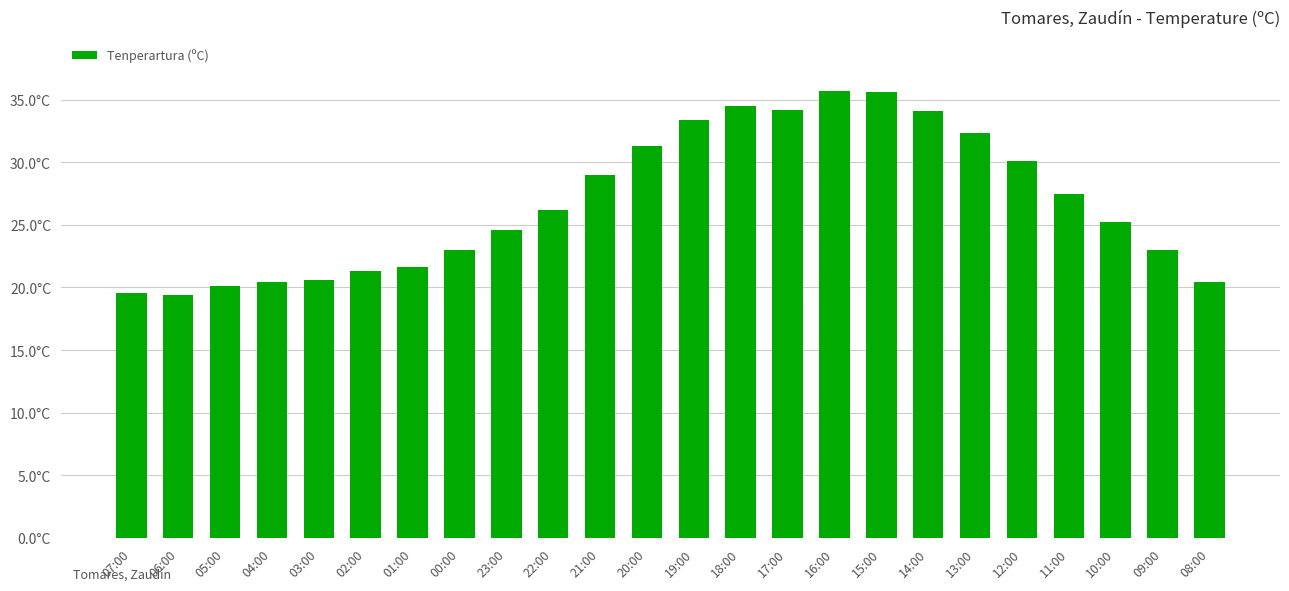

Between 05:00 and 17:00, which is larger?

17:00